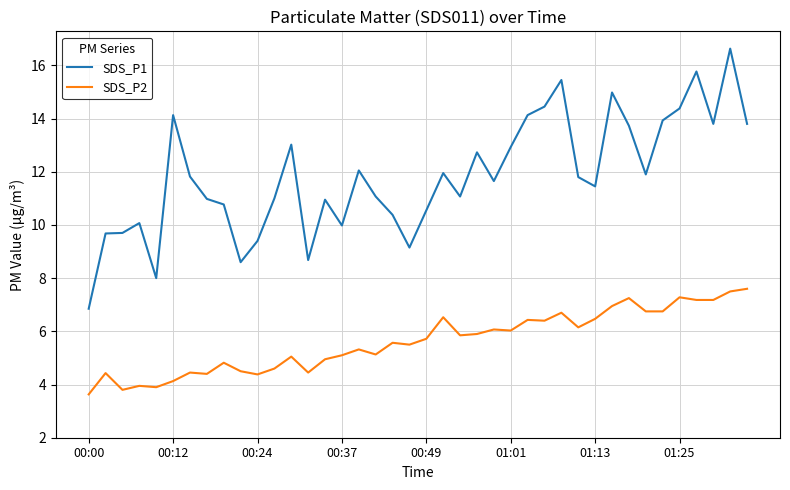

Which series has the largest total across all categories?

SDS_P1